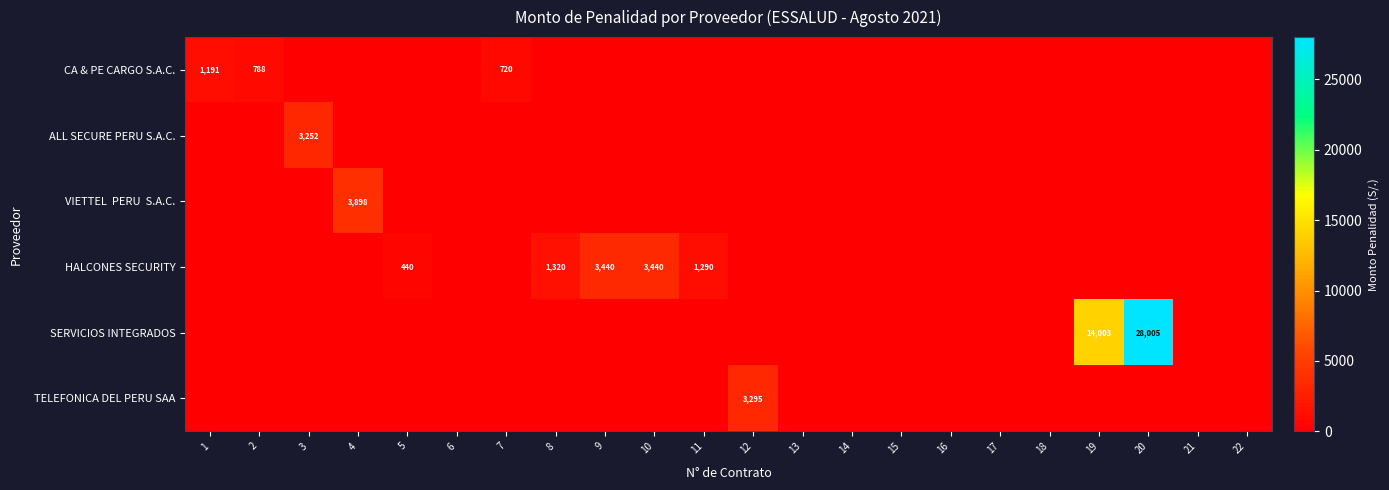

Is it true that HALCONES SECURITY equals 440 at 5?

True